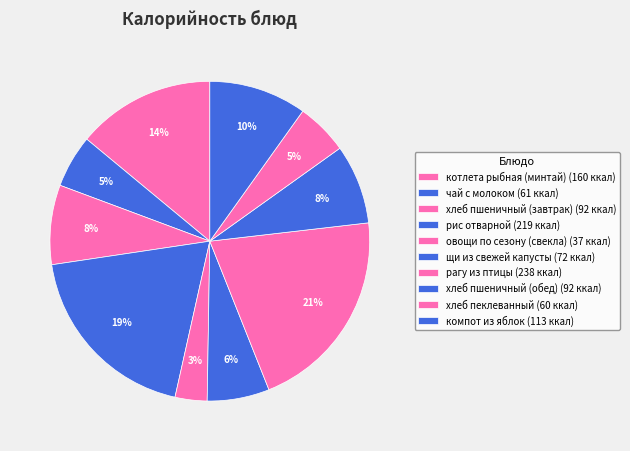

Count the number of slices in the pie.

10